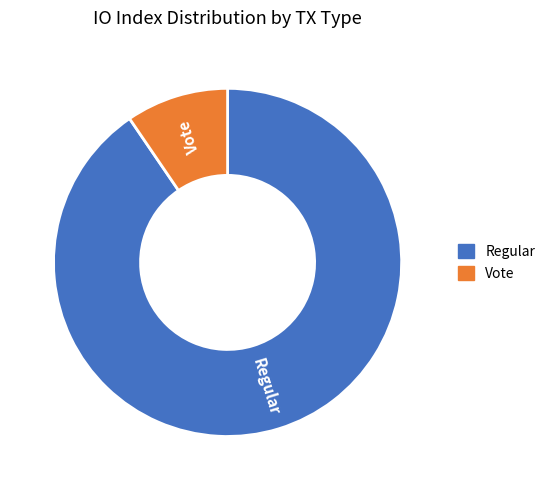

Which slice is the smallest?

Vote